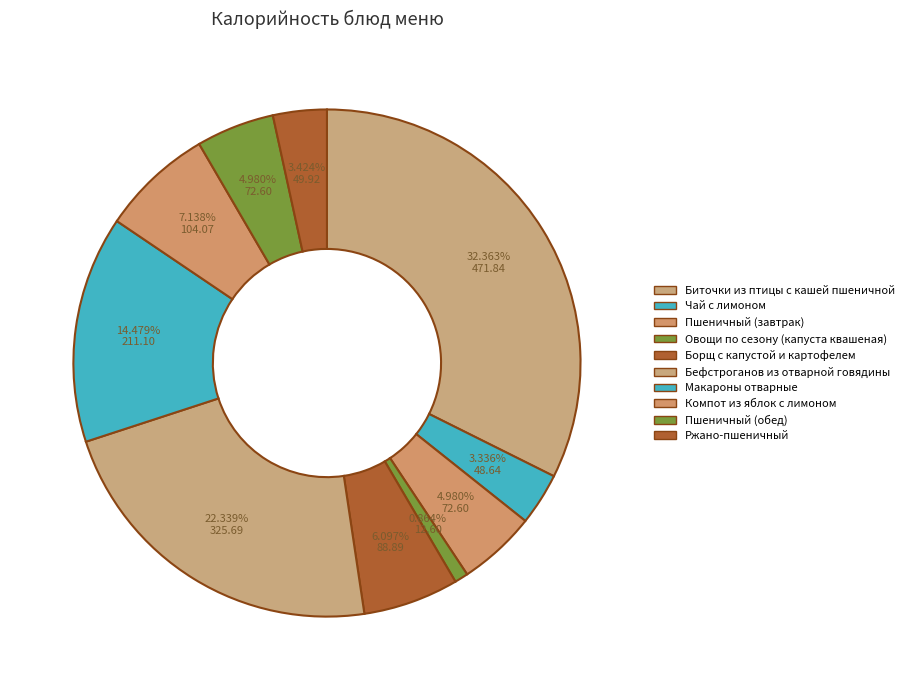

Between Чай с лимоном and Пшеничный (обед), which is larger?

Пшеничный (обед)